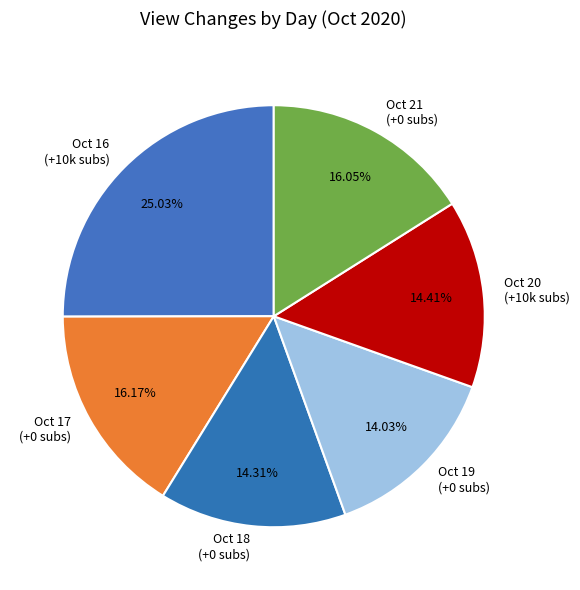

What is the ratio of the value at Oct 19 (+0 subs) to the value at Oct 16 (+10k subs)?

0.6